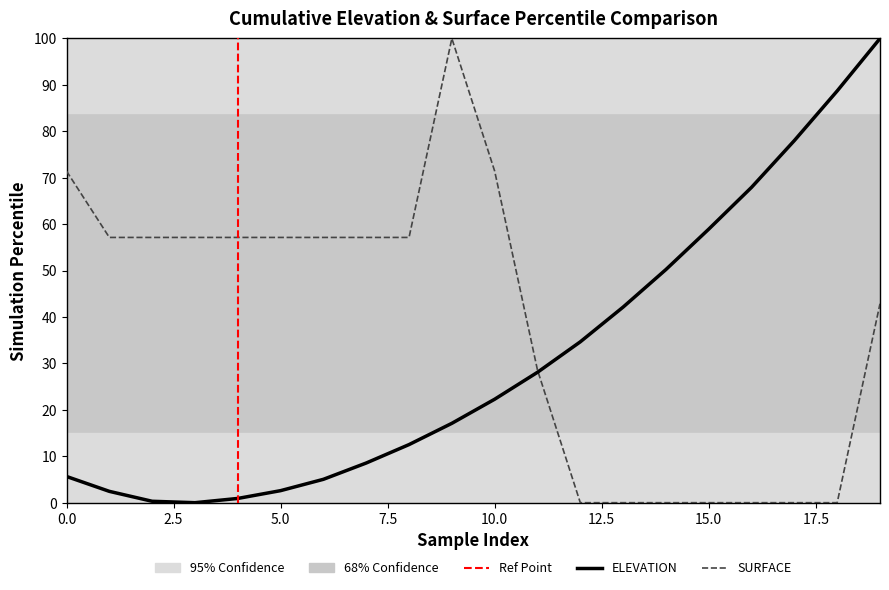

What position from the right is 17?

3